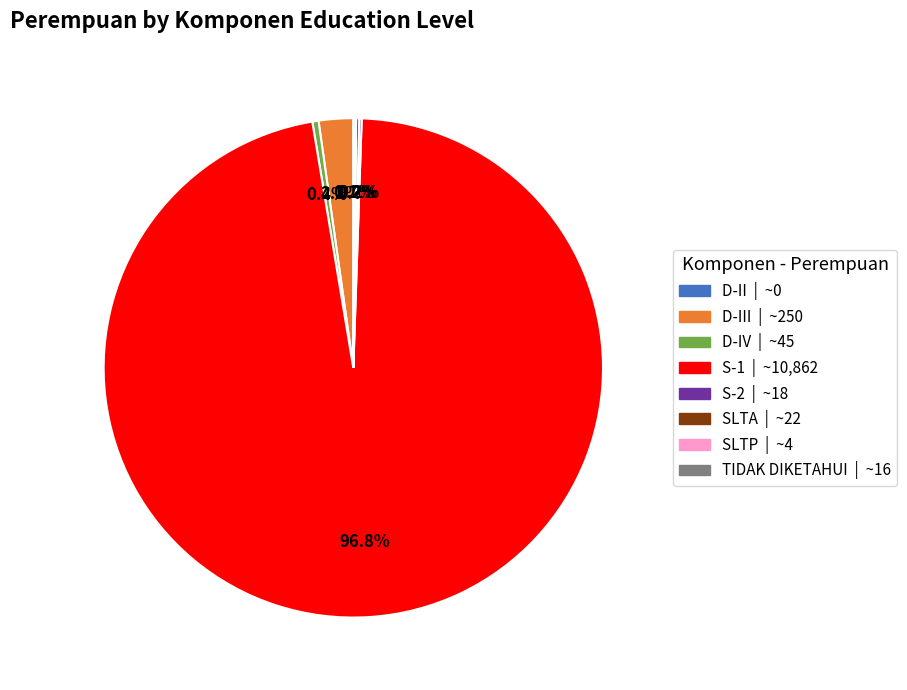

Is there any slice that represents more than half of the pie?

Yes